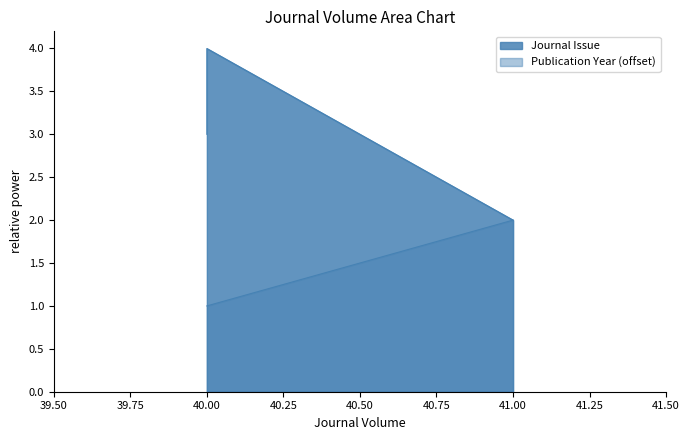

How many distinct data groups are displayed?

2